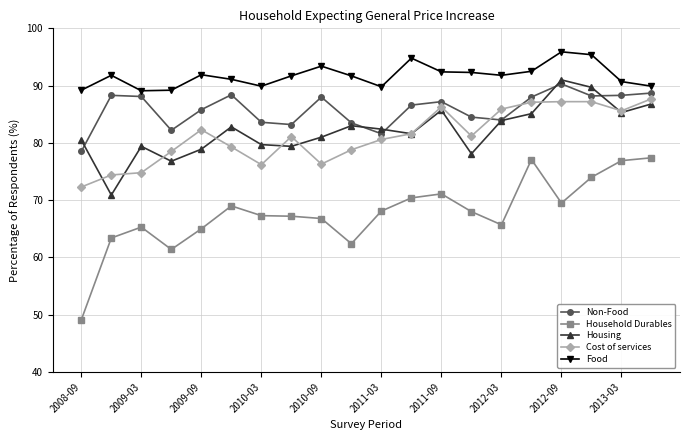

What is the value of the Housing point at the 5th from the left?

78.9